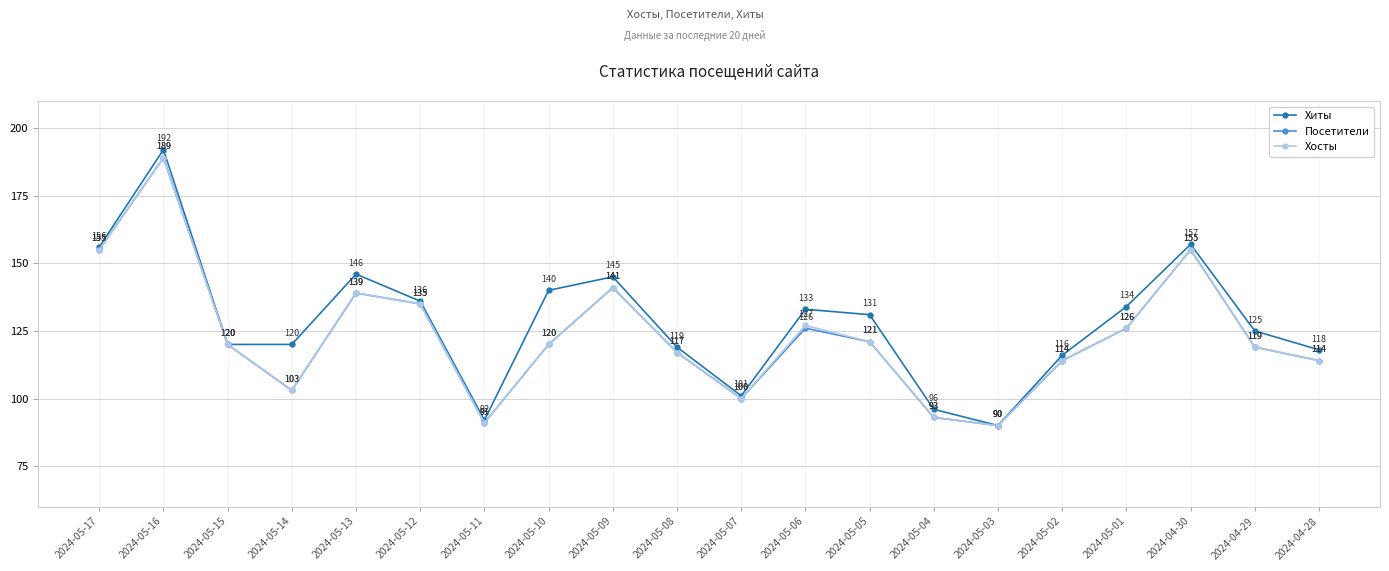

What is the difference between the Хиты values at 2024-05-03 and 2024-05-16?

102